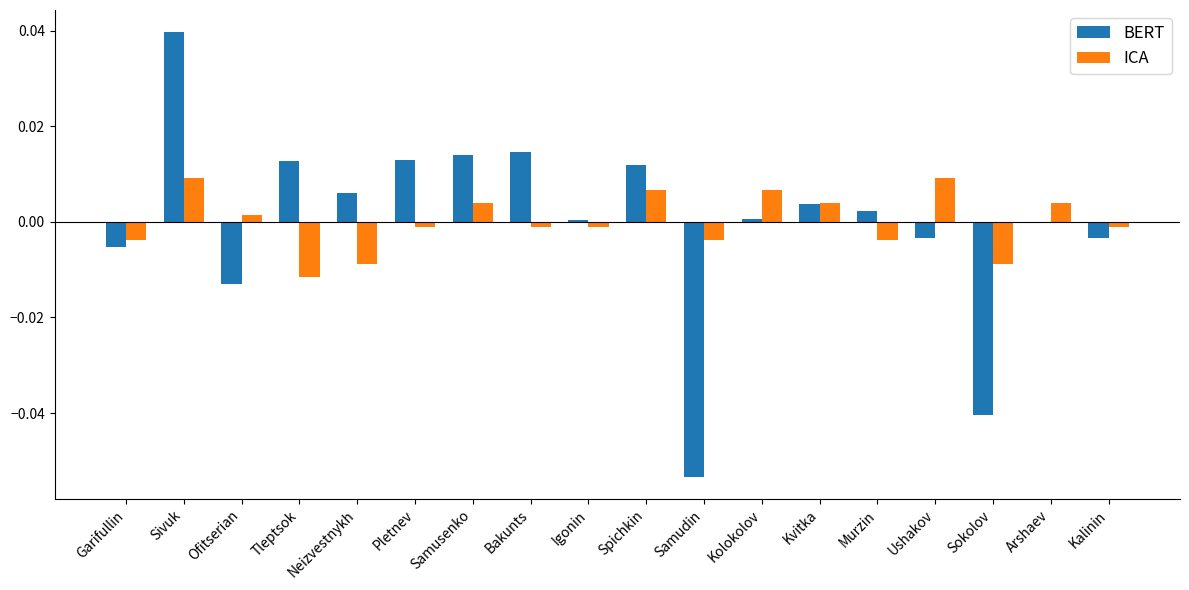

Between Spichkin and Arshaev, which series saw the biggest shift?

BERT